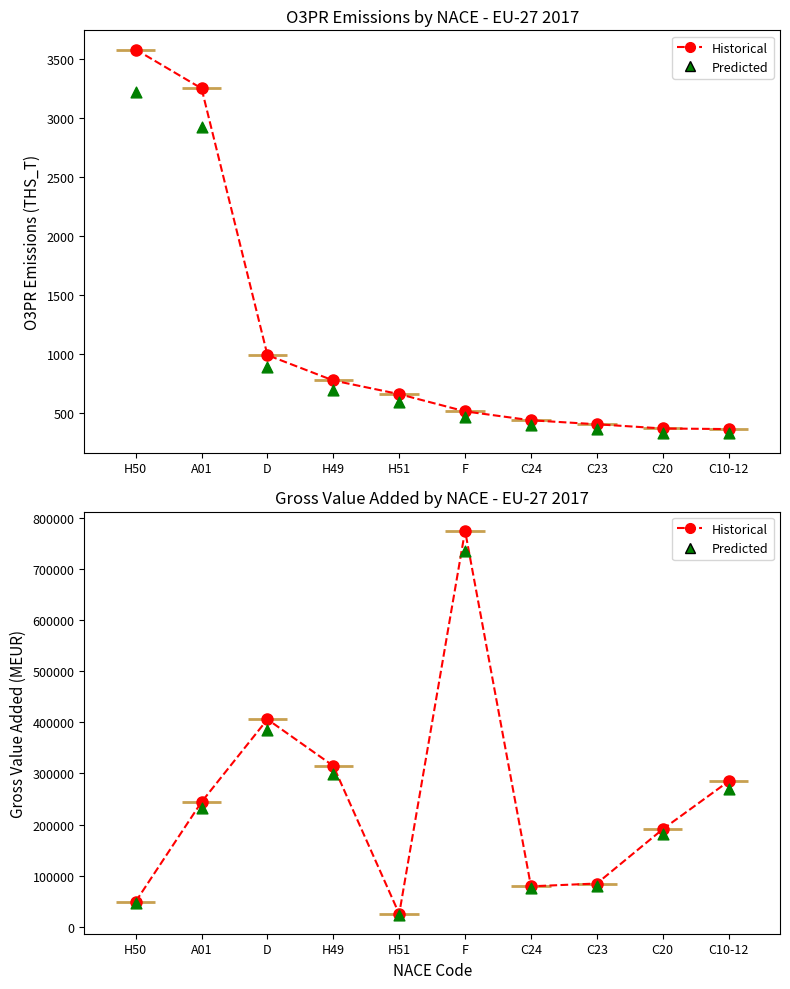

Which series has the largest Y range (max minus min)?

Gross value added MEUR